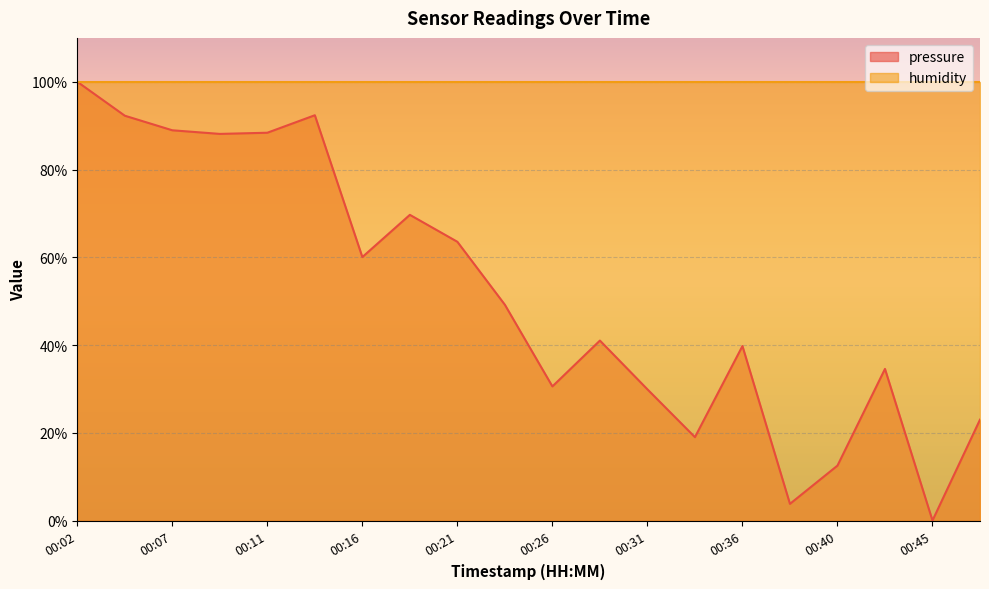

What is the value of the 17th point from the left?

12.5